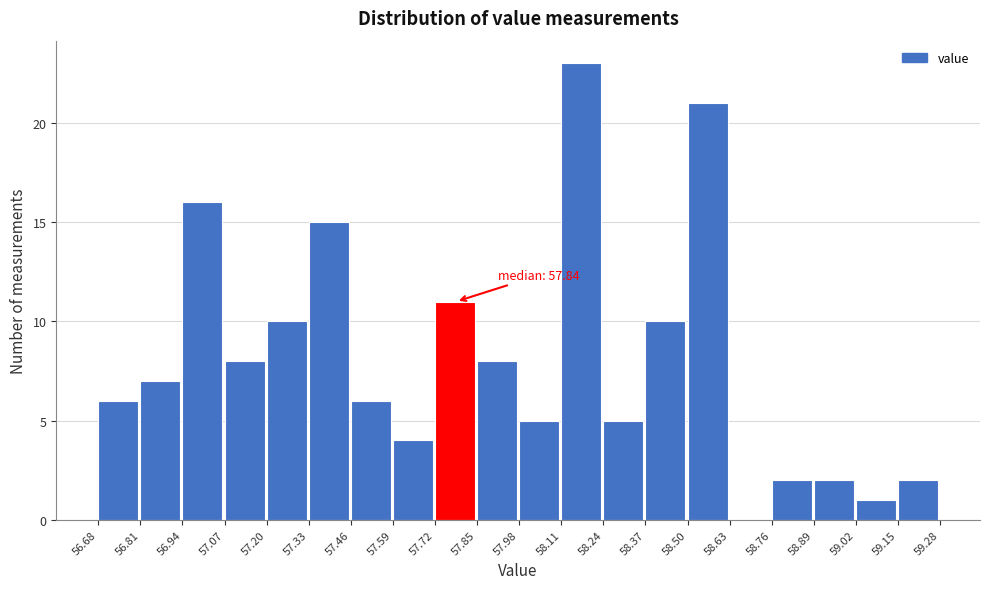

Over which range of the x-axis is the bar tallest?

58.11 to 58.24